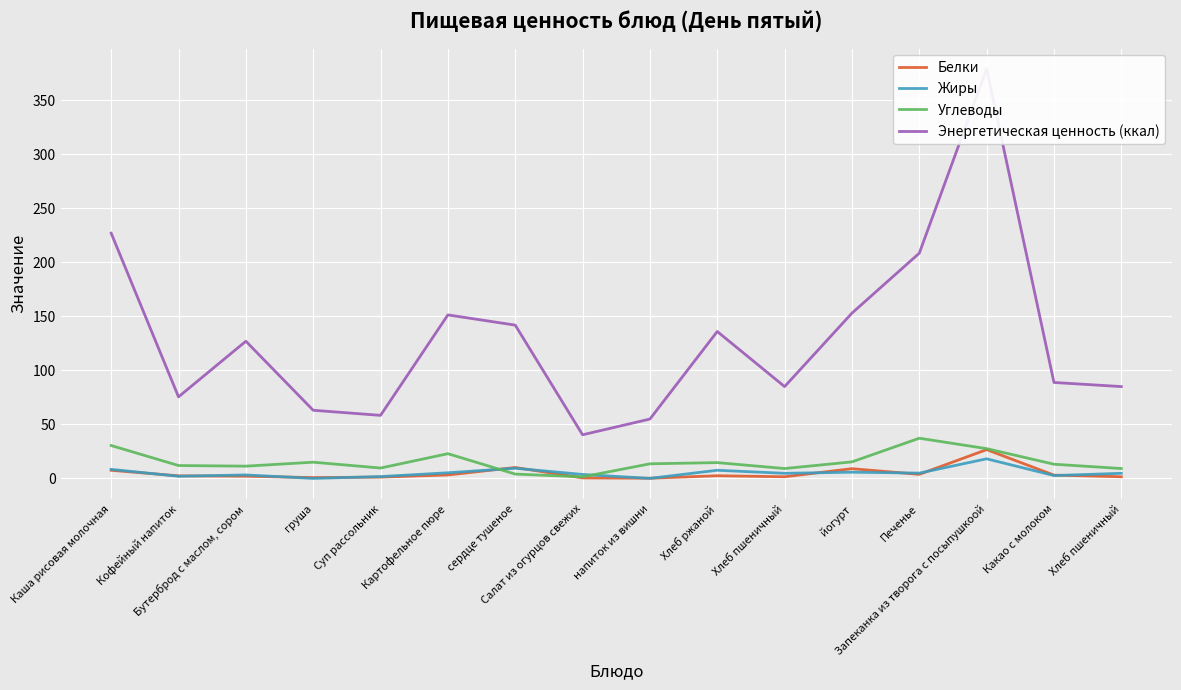

What is the sum of the Жиры values at Печенье and Картофельное пюре?

10.1